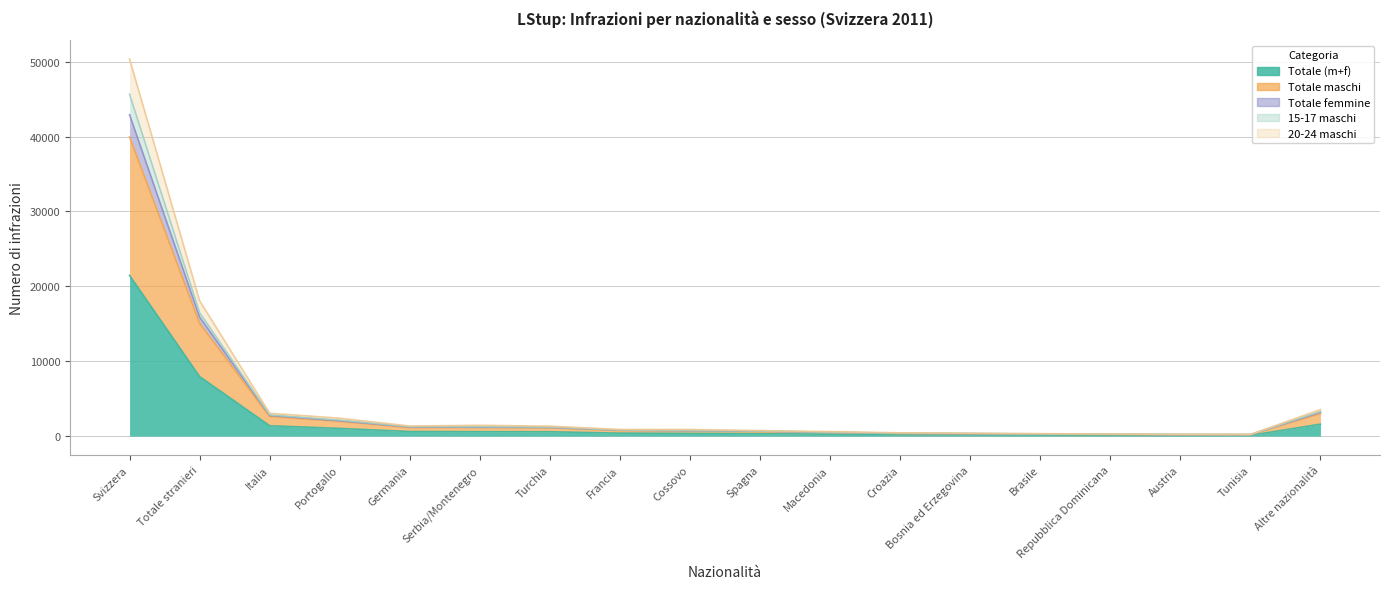

Between Macedonia and Spagna, which is larger?

Spagna